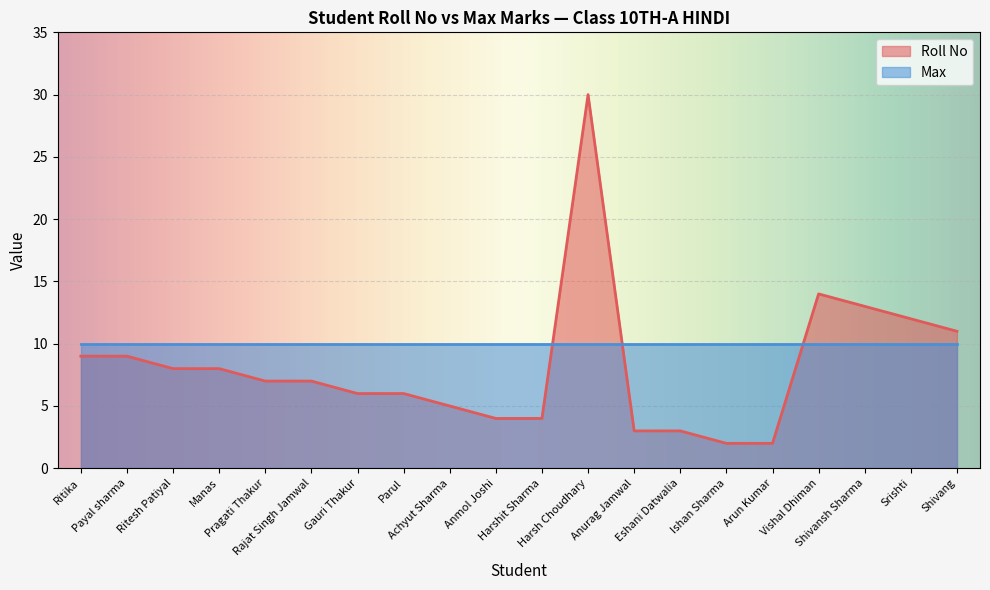

List the labels in order of value, largest first.

Harsh Choudhary, Vishal Dhiman, Shivansh Sharma, Srishti, Shivang, Ritika, Payal sharma, Ritesh Patiyal, Manas, Pragati Thakur, Rajat Singh Jamwal, Gauri Thakur, Parul, Achyut Sharma, Anmol Joshi, Harshit Sharma, Anurag Jamwal, Eshani Datwalia, Ishan Sharma, Arun Kumar